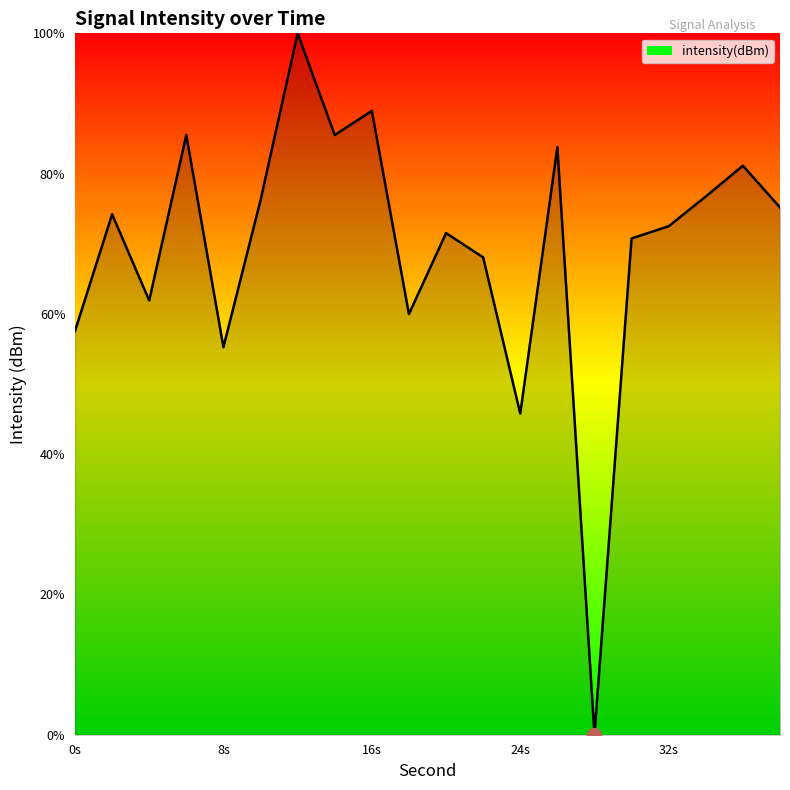

How many values are below 74?

10